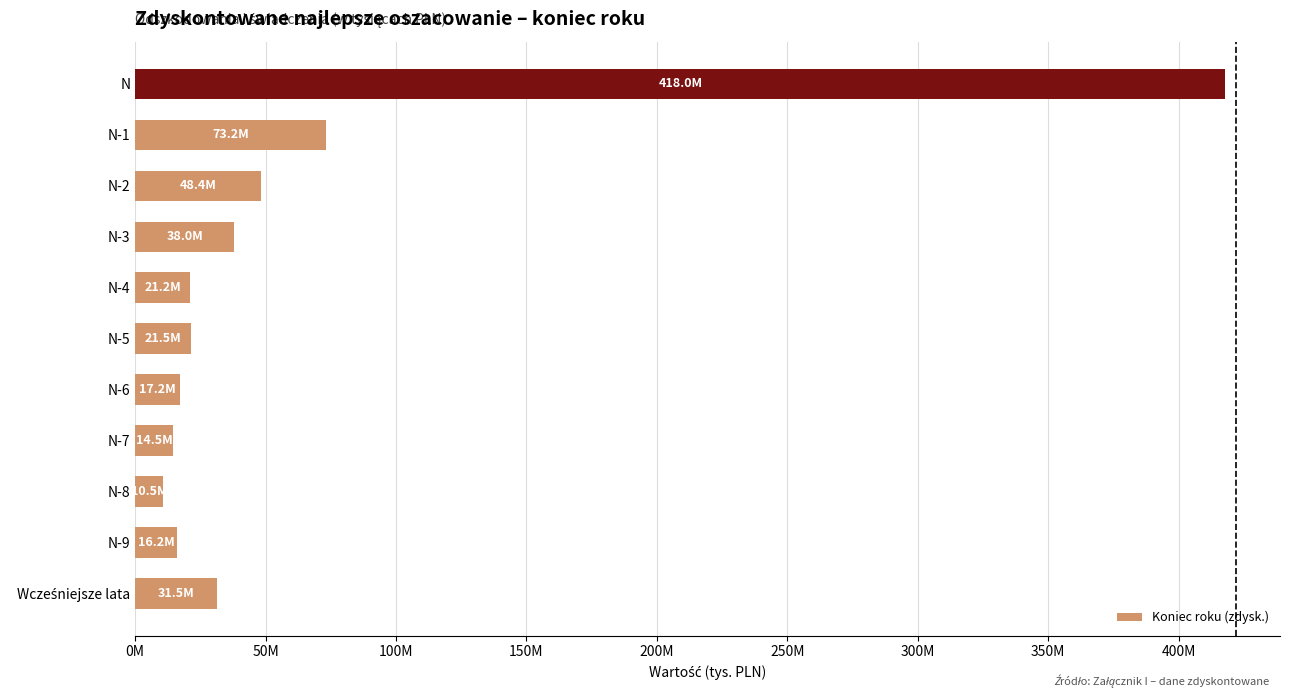

At which label is the value closest to 214240771?

N-1